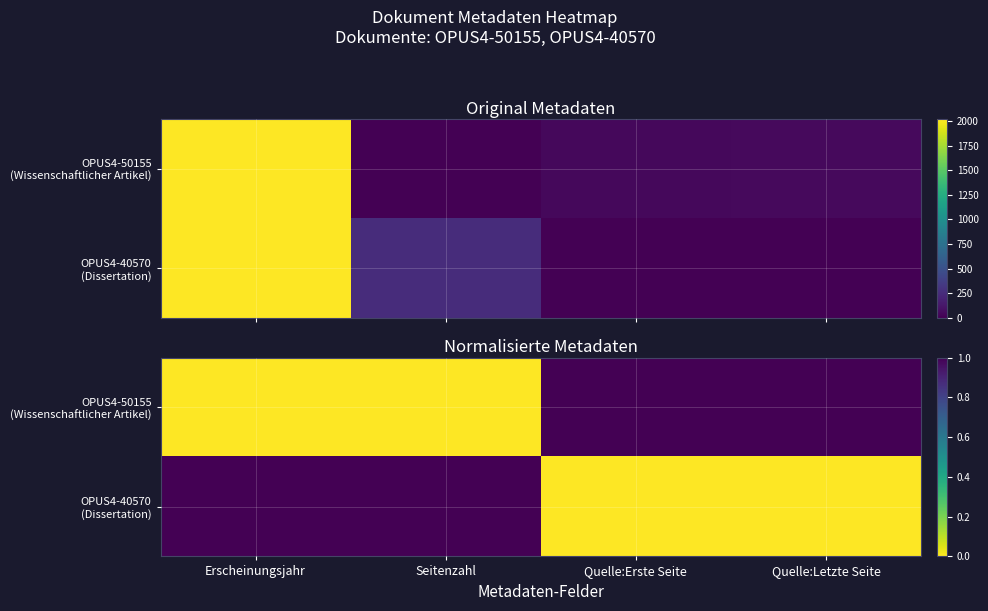

At which label is OPUS4-40570 (Dissertation) closest to 0?

Quelle:Erste Seite